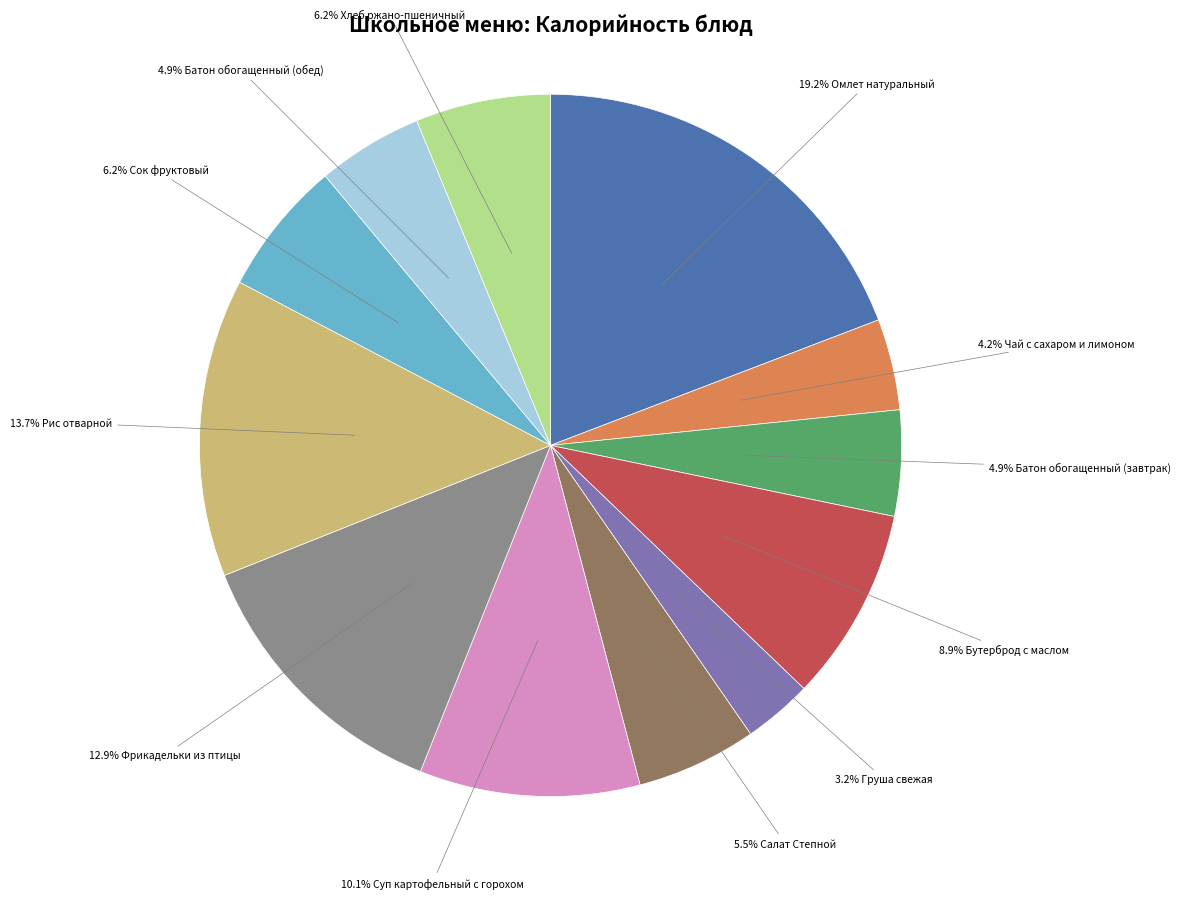

Is there a majority slice in this chart?

No